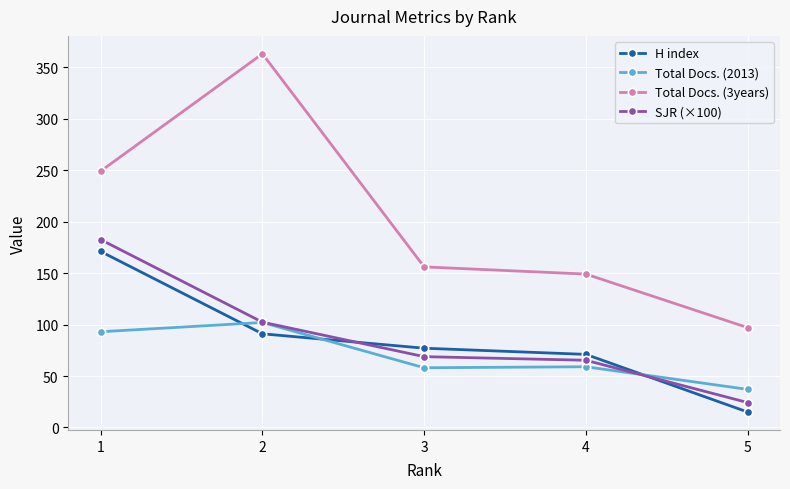

True or false: Total Docs. (3years) and Total Docs. (2013) intersect in this chart.

False